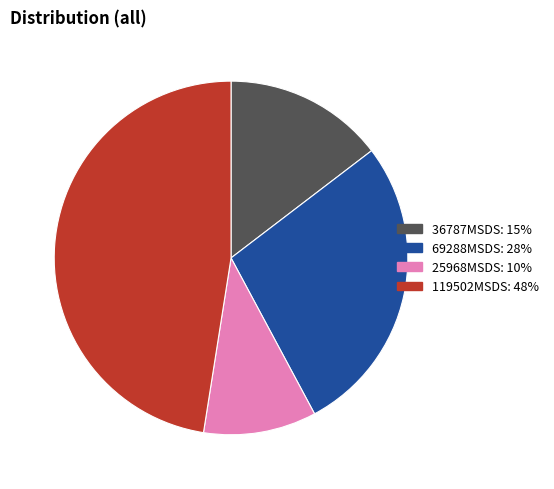

Does any single category account for the majority?

No